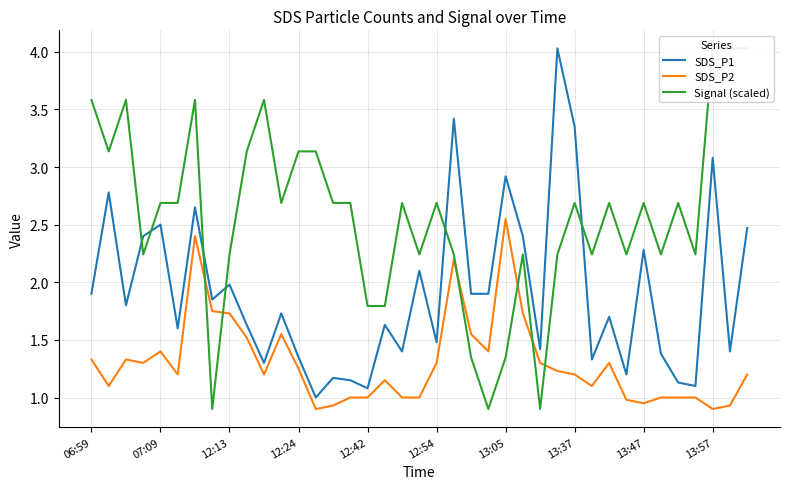

Which category has the lowest value in the SDS_P1 series?

13